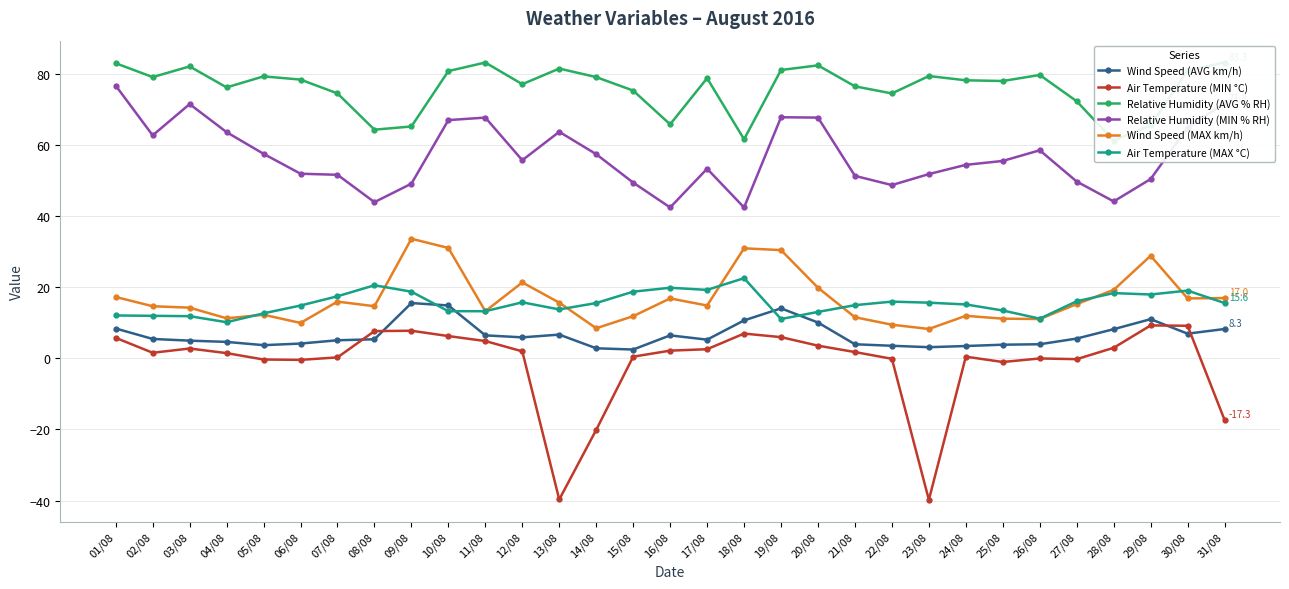

Is the value of Relative Humidity (MIN % RH) at 10/08 greater than the value of Relative Humidity (AVG % RH) at 28/08?

Yes